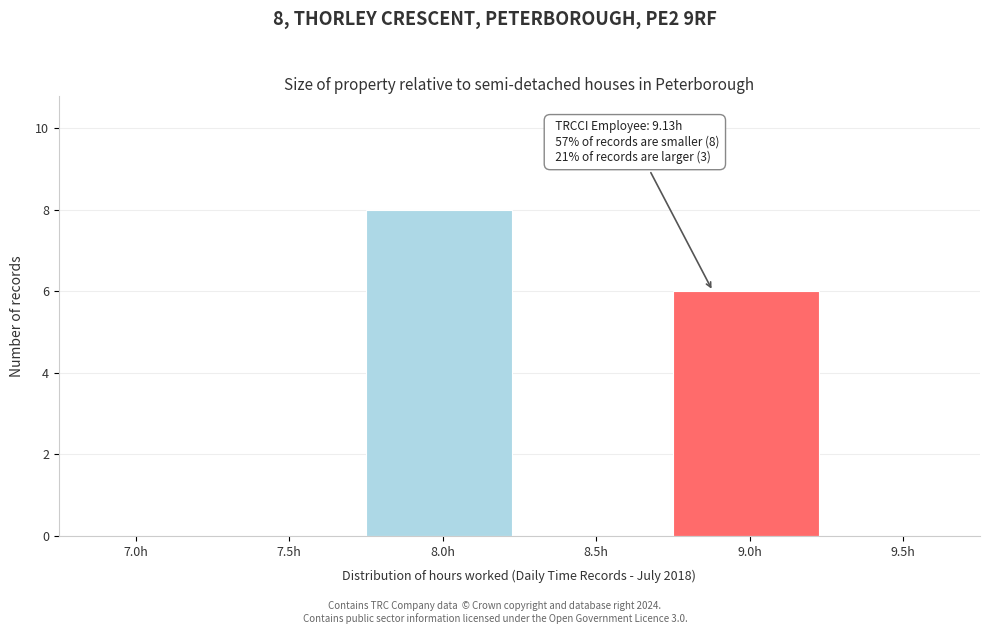

Reading right to left, list all the values displayed in this chart.

9.5h=0	9.0h=6	8.5h=0	8.0h=8	7.5h=0	7.0h=0